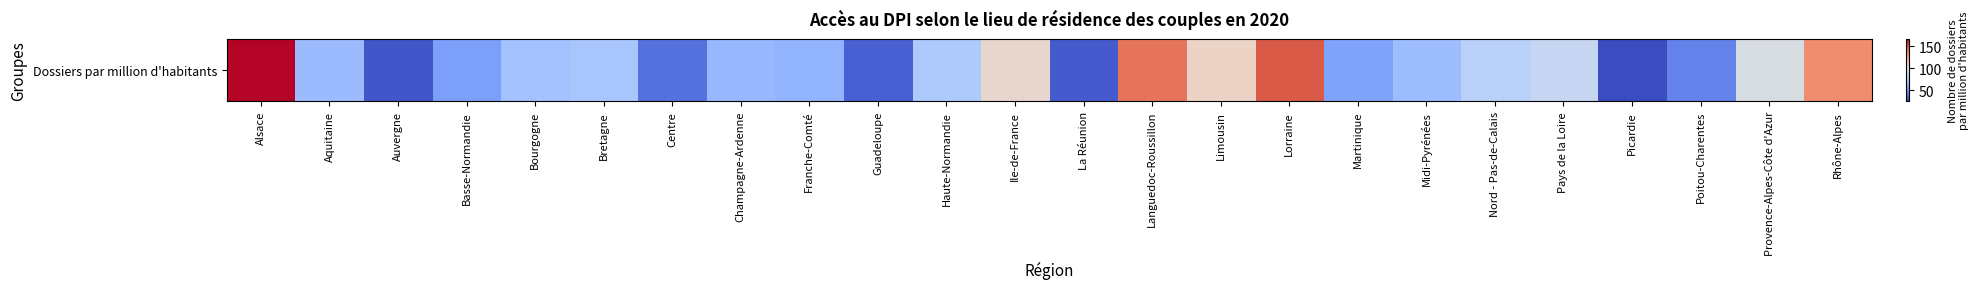

Reading left to right, what are all the values shown in this chart?

Alsace=165.9	Aquitaine=66.0	Auvergne=28.3	Basse-Normandie=53.7	Bourgogne=69.2	Bretagne=71.3	Centre=37.3	Champagne-Ardenne=64.3	Franche-Comté=62.5	Guadeloupe=31.8	Haute-Normandie=73.5	Ile-de-France=101.0	La Réunion=30.0	Languedoc-Roussillon=142.3	Limousin=104.0	Lorraine=149.9	Martinique=54.9	Midi-Pyrénées=66.8	Nord - Pas-de-Calais=78.7	Pays de la Loire=83.4	Picardie=24.7	Poitou-Charentes=43.4	Provence-Alpes-Côte d'Azur=92.2	Rhône-Alpes=134.6